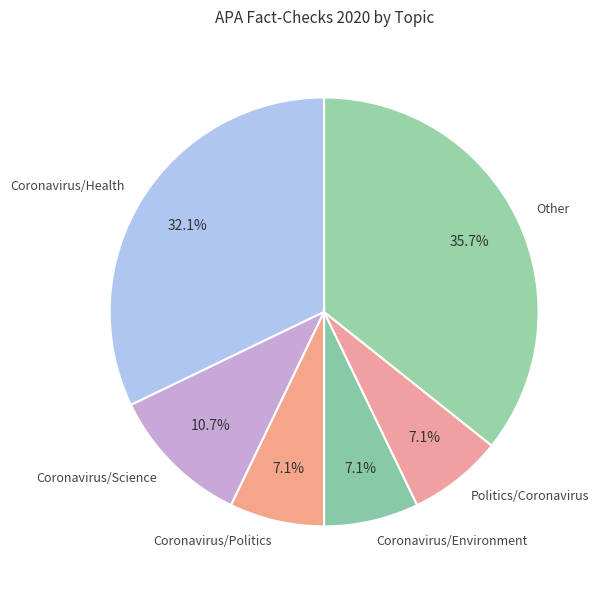

What is the largest slice in the pie chart?

Other